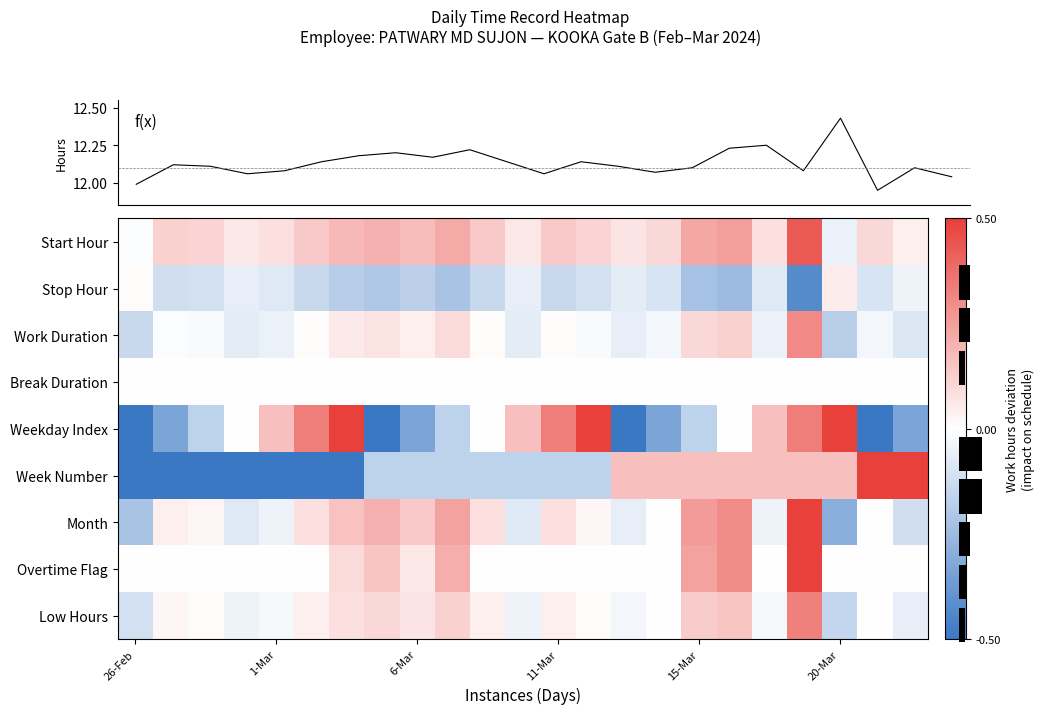

What is the spread (max minus min) of values at 22?

12.4